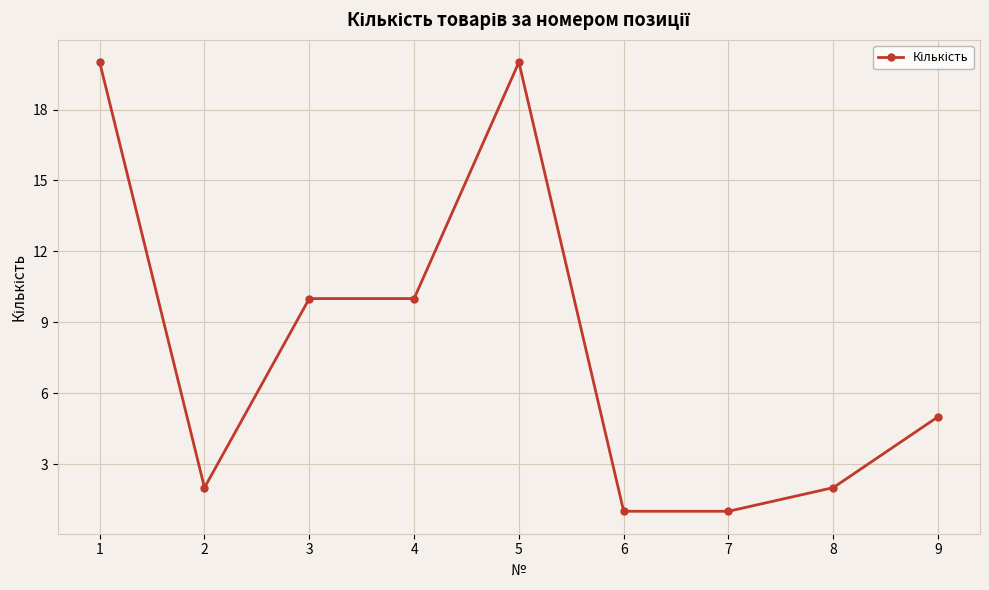

What is the maximum value shown in the chart?

20